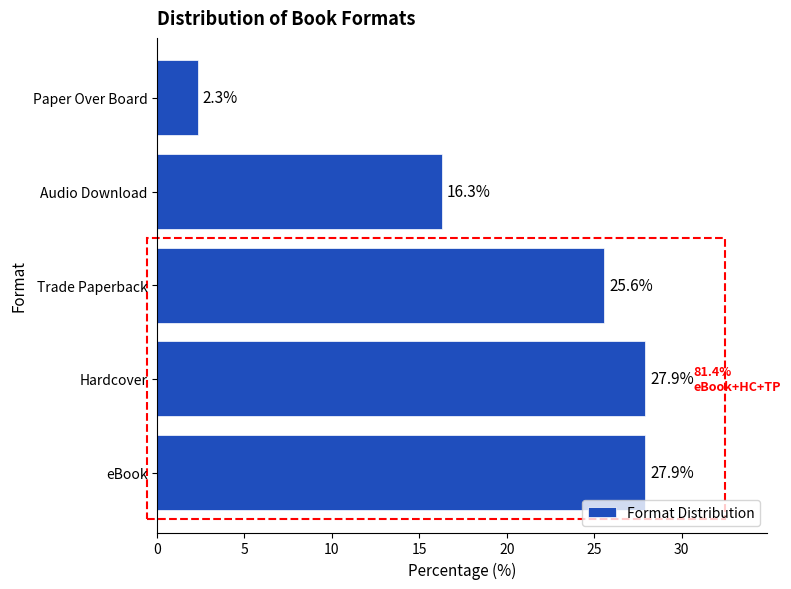

Reading bottom to top, transcribe all the data shown in this chart.

eBook=27.9	Hardcover=27.9	Trade Paperback=25.6	Audio Download=16.3	Paper Over Board=2.3